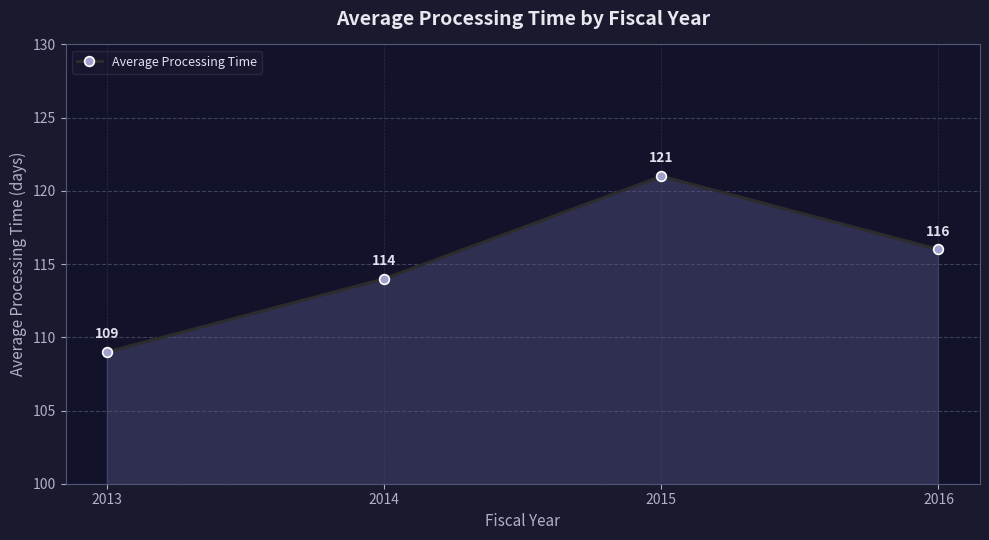

Reading left to right, what are all the values shown in this chart?

2013=109	2014=114	2015=121	2016=116